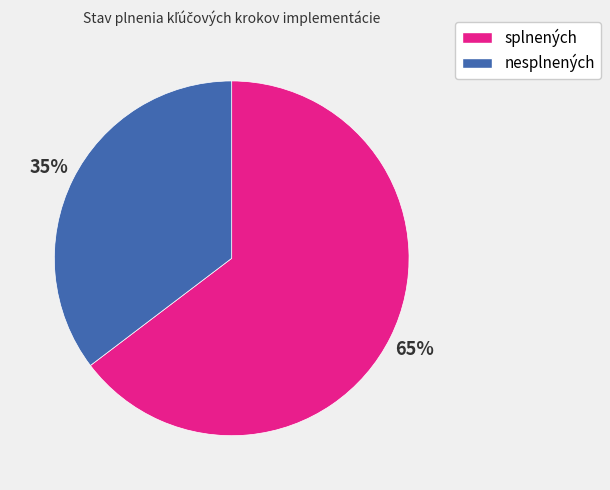

Does any single category account for the majority?

Yes